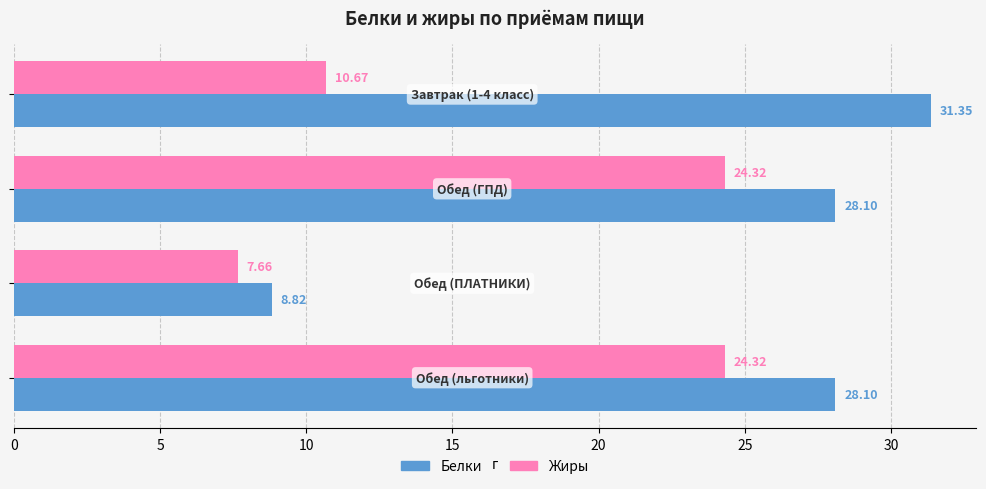

Which series has the largest total across all categories?

Белки